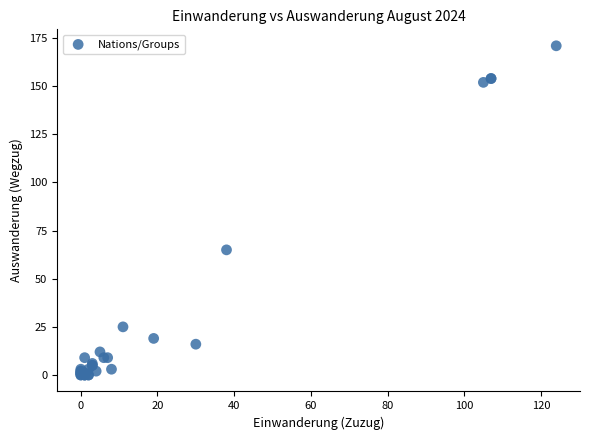

What Y value in the scatter plot is closest to 85?

65